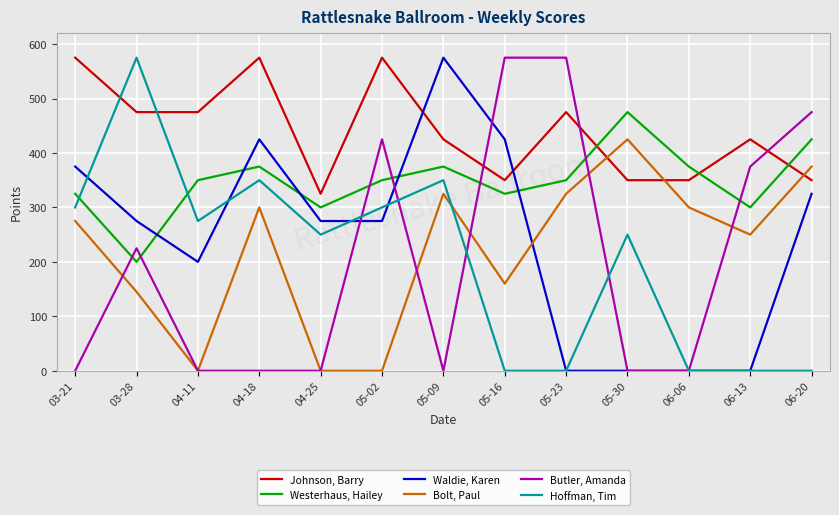

Which series has the largest total across all categories?

Johnson, Barry